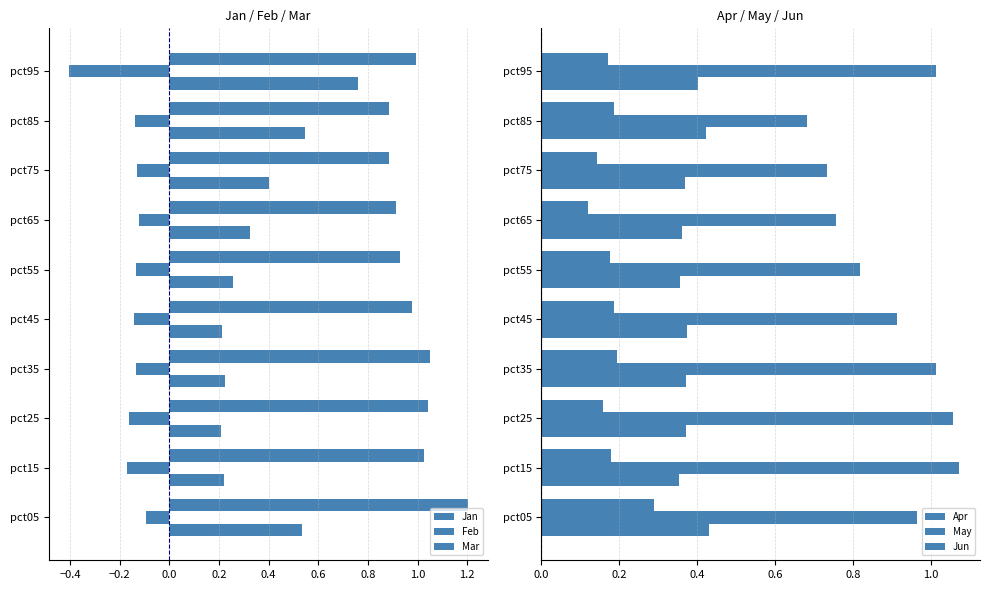

What is the maximum value shown in the chart?

1.2